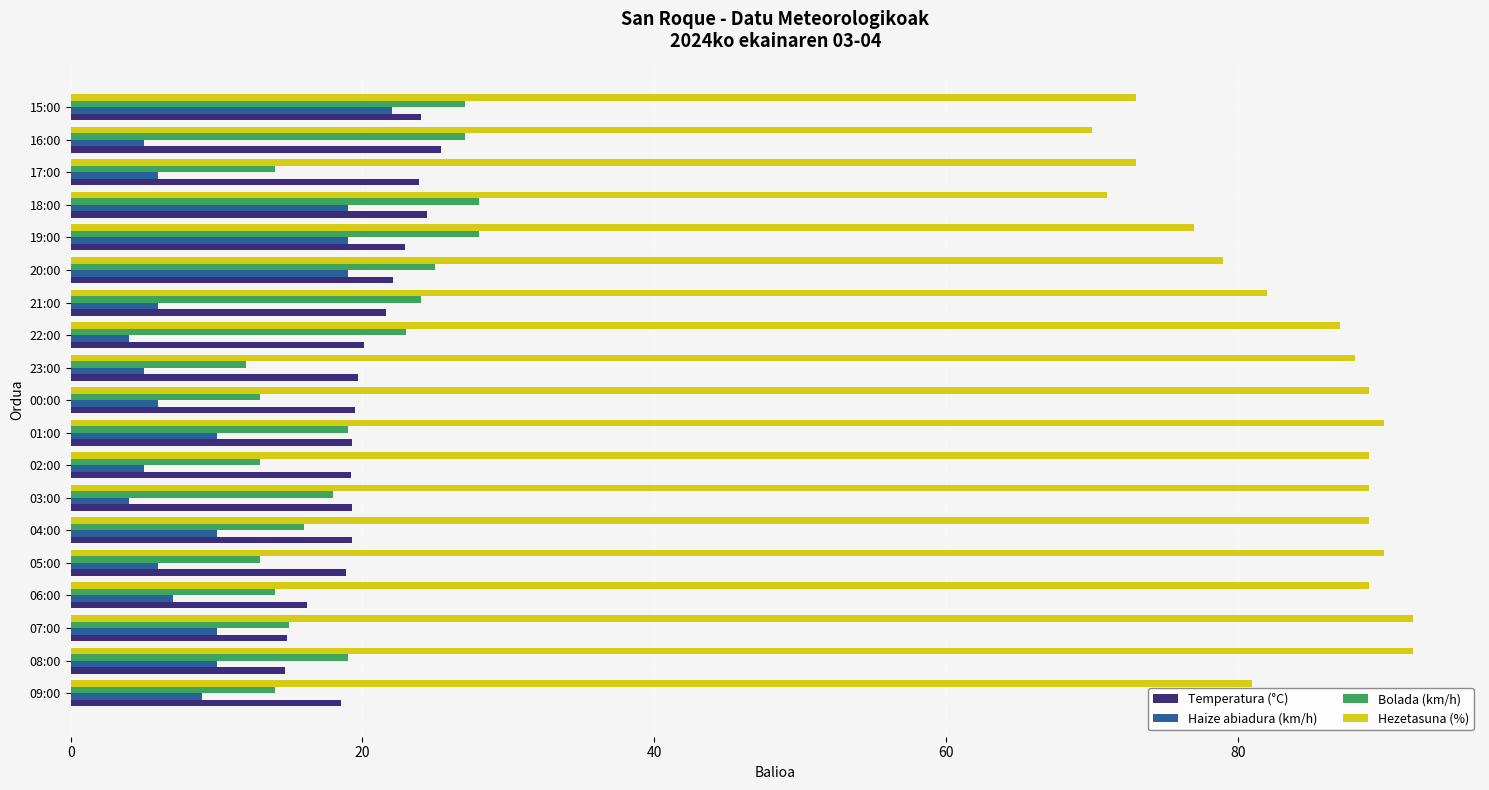

What is the total value across all series at 02:00?

126.2